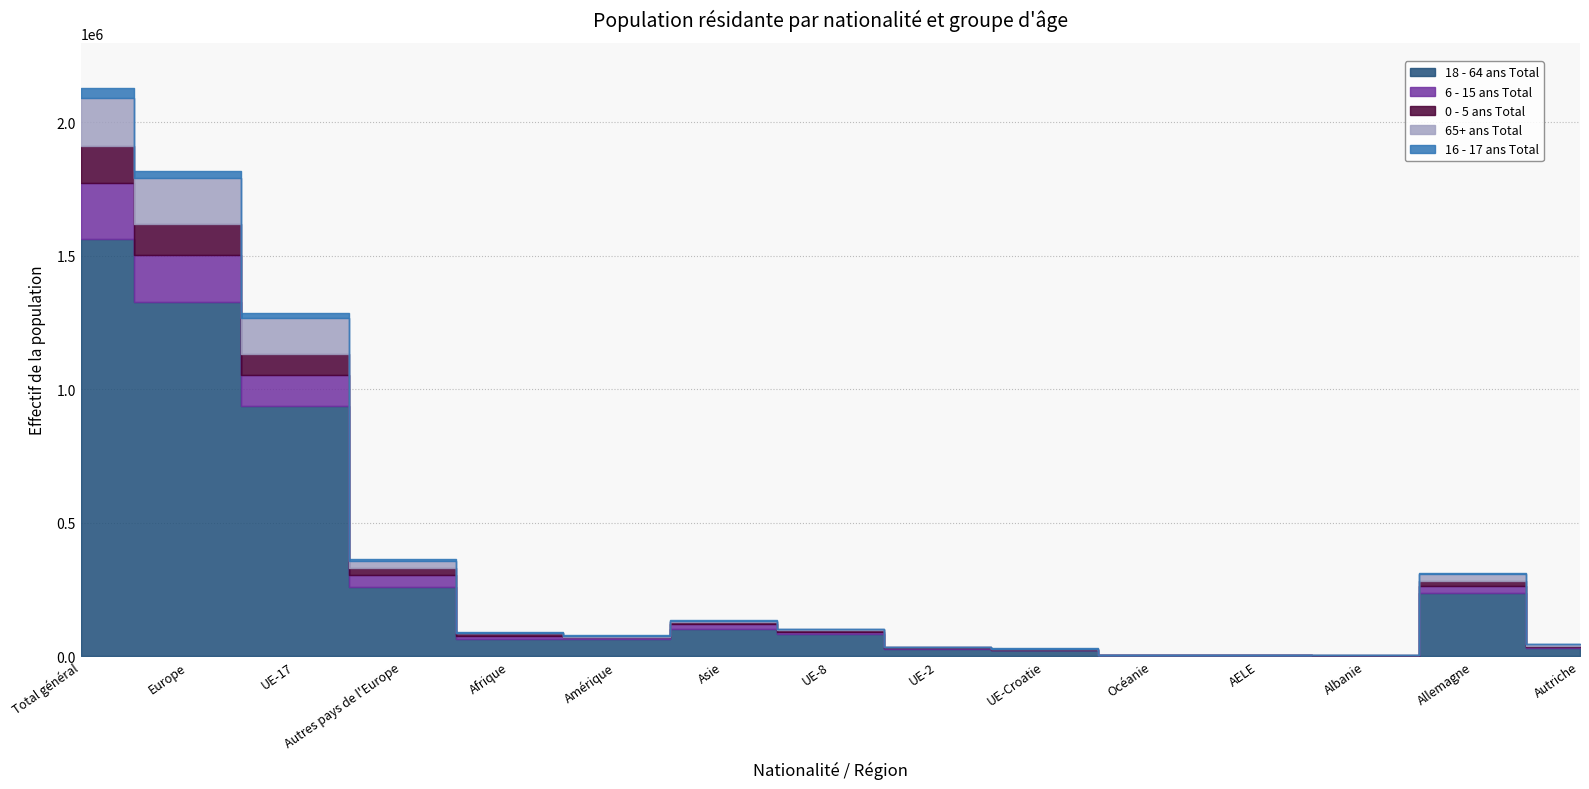

Between UE-8 and Asie, which is larger?

Asie